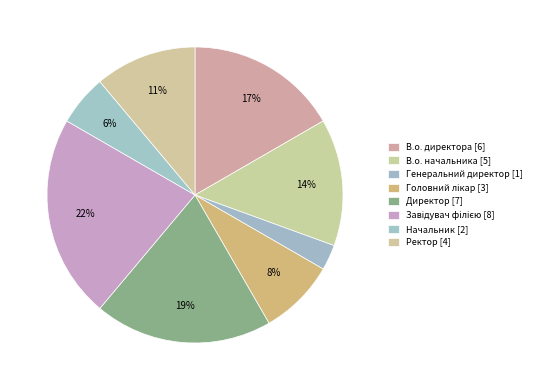

How many slices are in this pie chart?

8